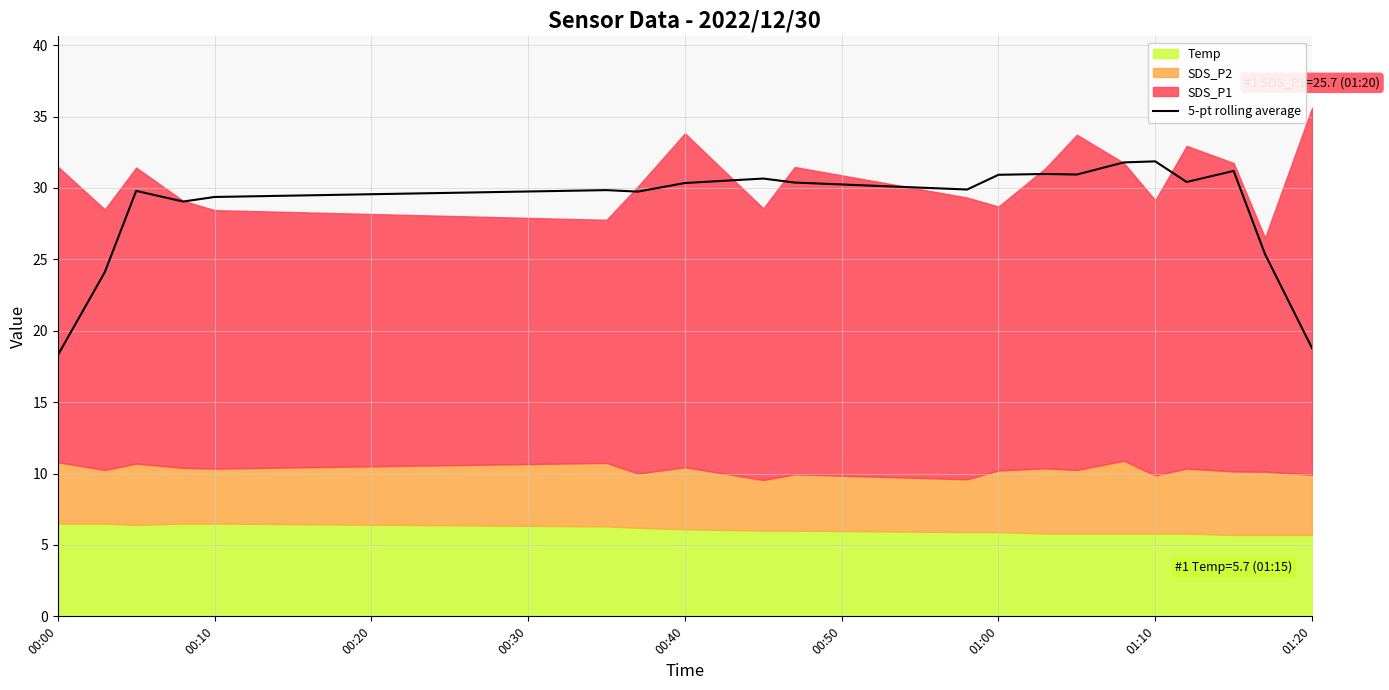

The 5-pt rolling average series shows 32.8 at 00:00. True or false?

False